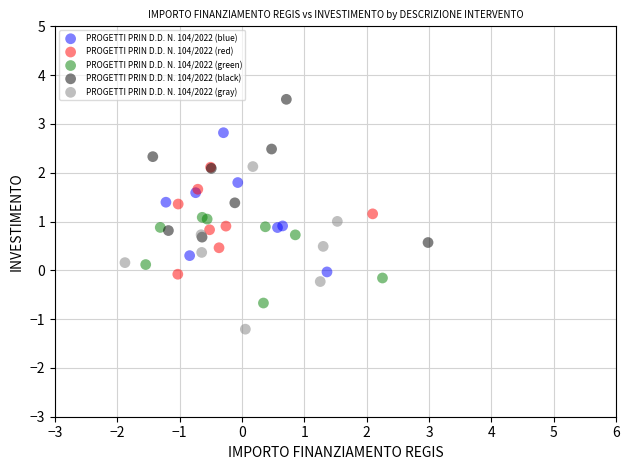

Which series contains the highest Y value?

PROGETTI PRIN D.D. N. 104/2022 (black)